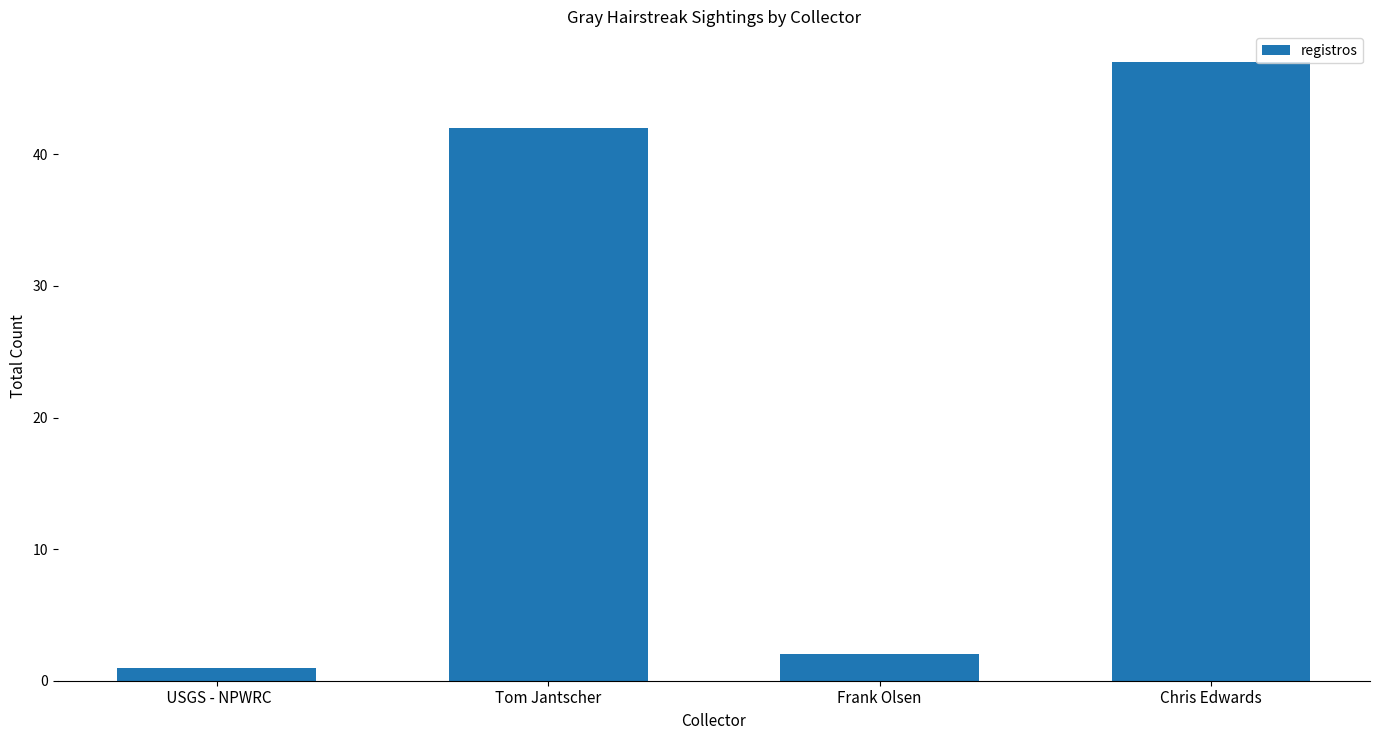

Which has a higher value,  USGS - NPWRC or Chris Edwards?

Chris Edwards